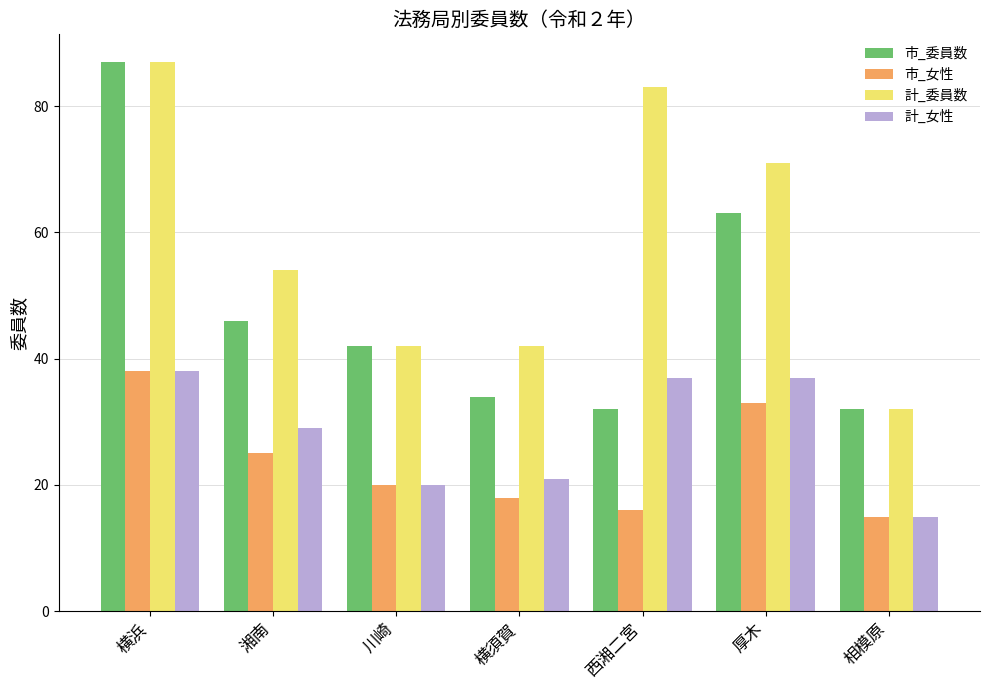

The value of 計_女性 at 西湘二宮 is 17. True or false?

False